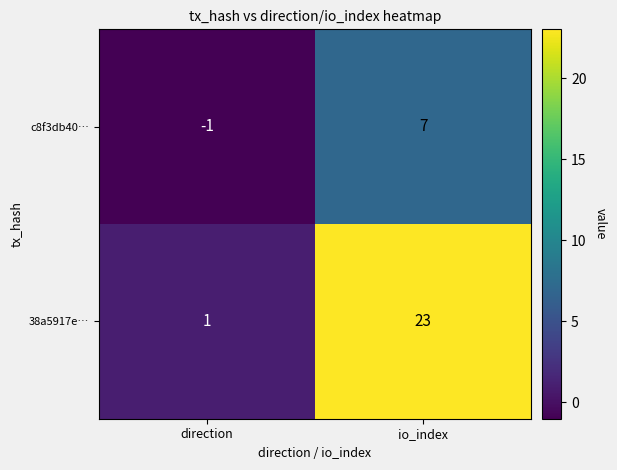

What is the average value of the c8f3db40… series?

3